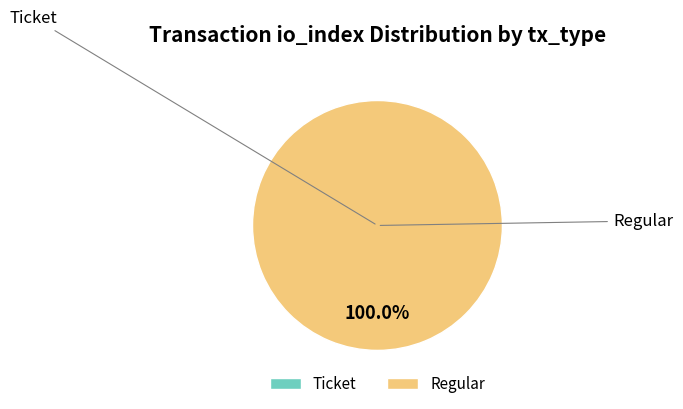

The Ticket slice represents 7% of the pie. True or false?

False